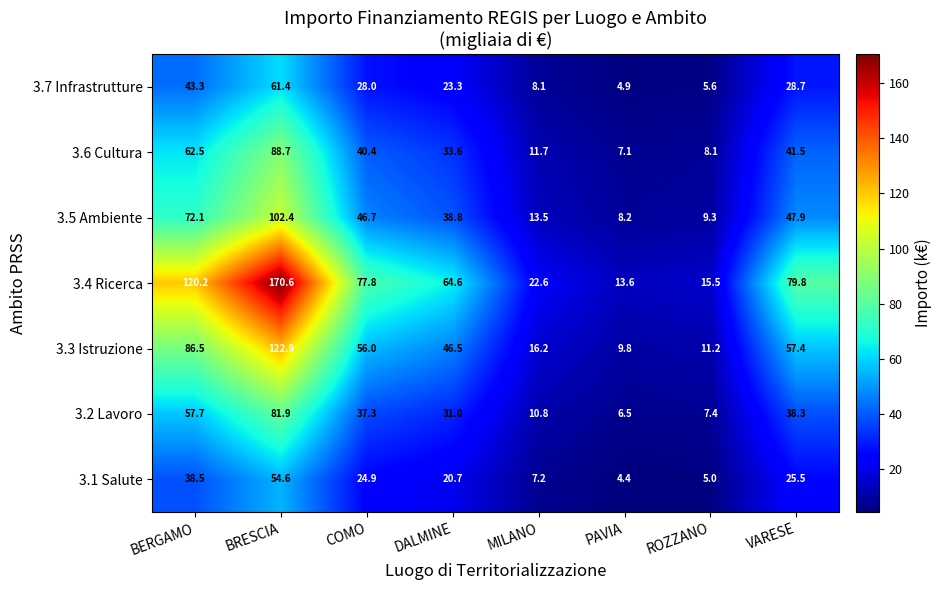

How many data points in 3.4 Ricerca are less than 77?

4